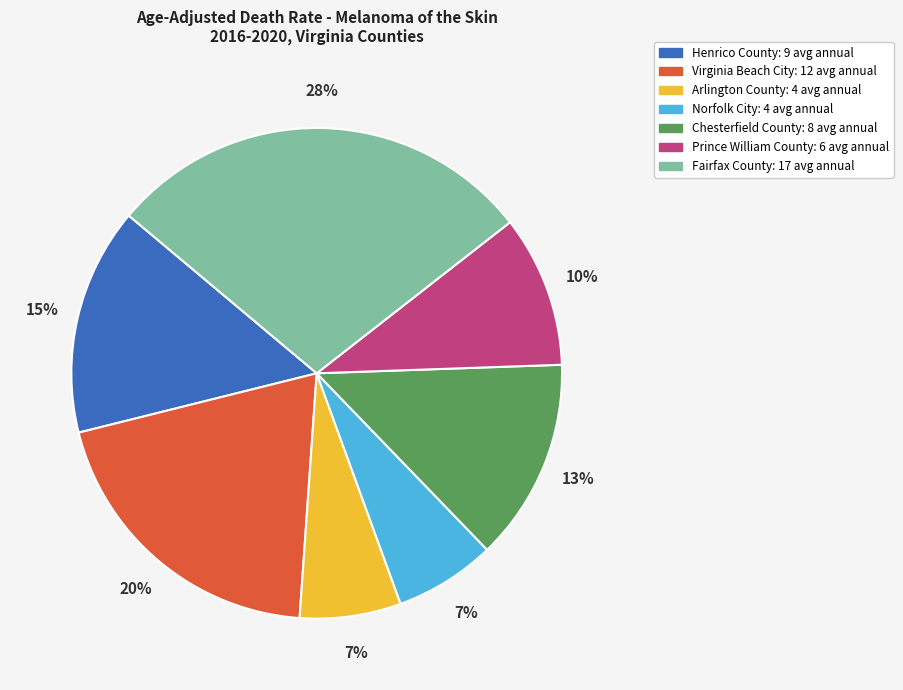

Does any single category account for the majority?

No